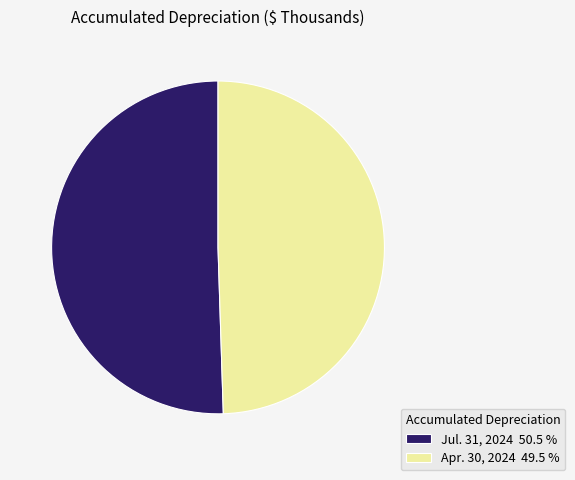

How many segments does this pie chart have?

2